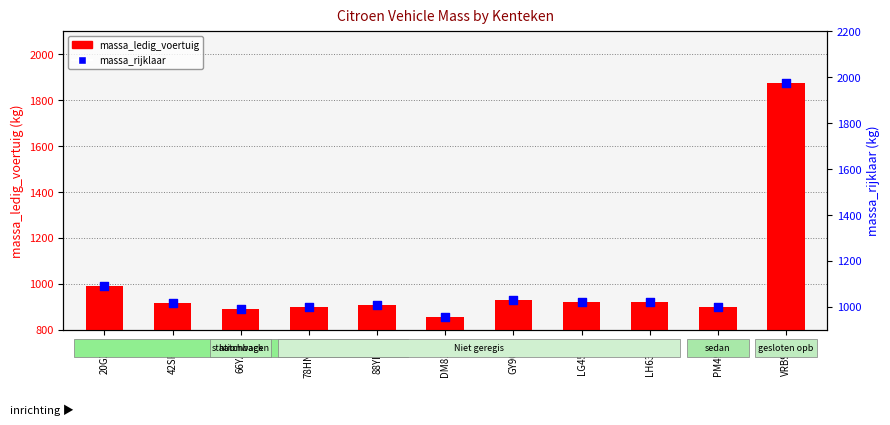

What is the total value across all series at GY90SY?

1954